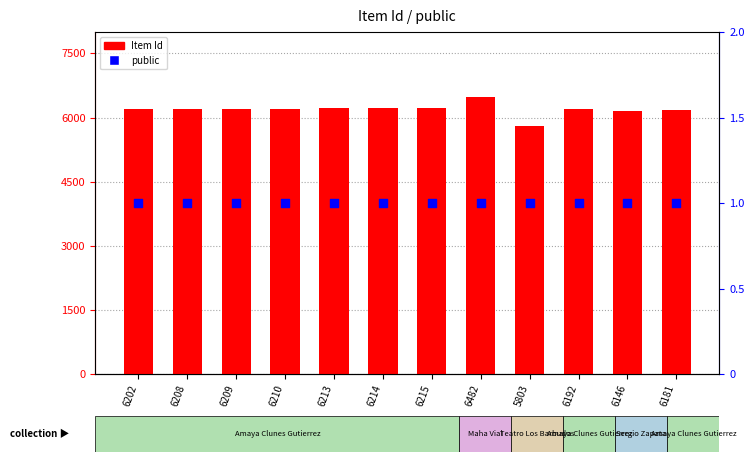

What is the total value across all series at 6202?

6203